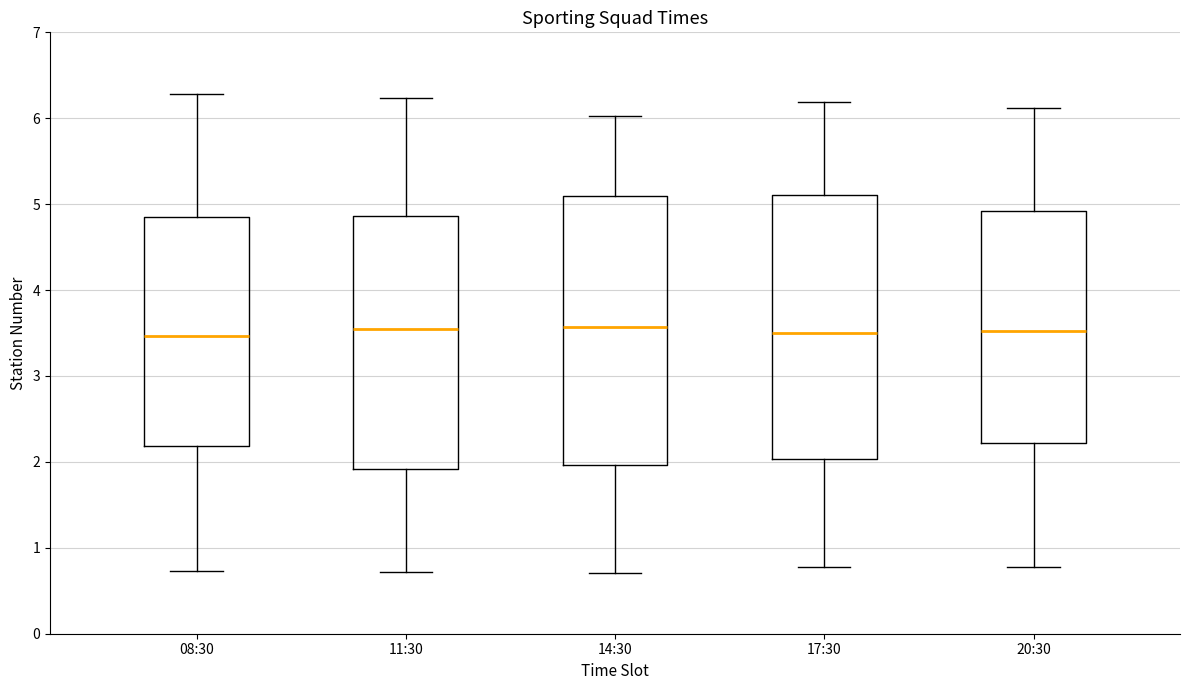

Reading left to right, transcribe this box plot: for each box, give where its median line is, the range the box spans, and where its two whiskers end, as read against the y-axis. The values are not printed on the chart, so give them approximately, as read against the axis.

08:30: median 3.5, box 2.2 to 4.9, whiskers 0.7 to 6.3
11:30: median 3.5, box 1.9 to 4.9, whiskers 0.7 to 6.2
14:30: median 3.6, box 2.0 to 5.1, whiskers 0.7 to 6.0
17:30: median 3.5, box 2.0 to 5.1, whiskers 0.8 to 6.2
20:30: median 3.5, box 2.2 to 4.9, whiskers 0.8 to 6.1